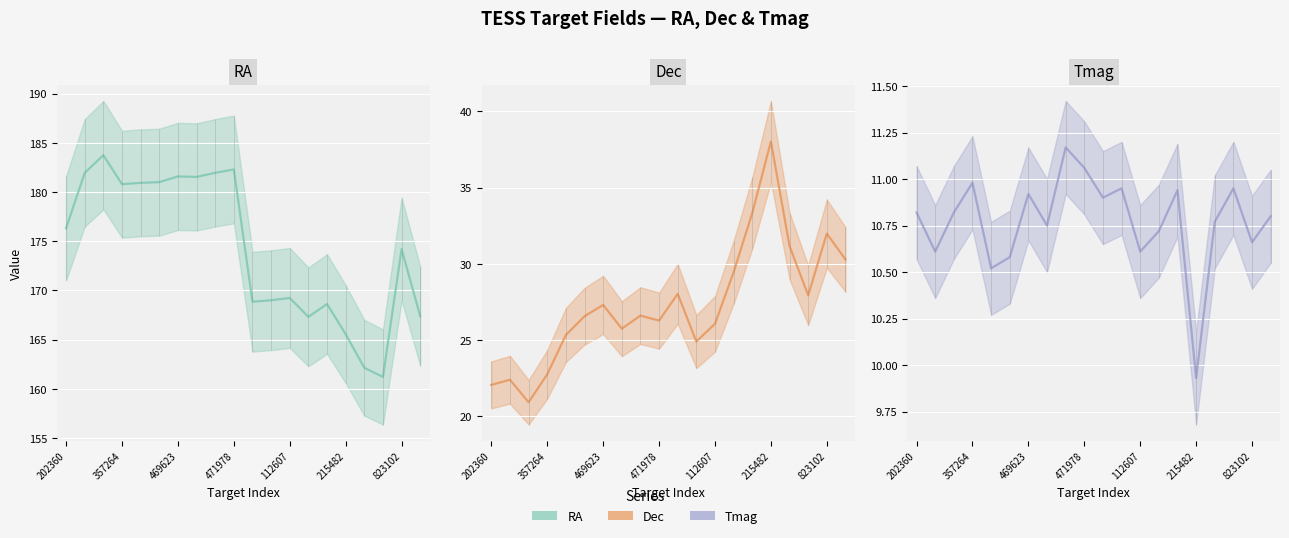

Which series changed the most between 15 and 17?

Dec